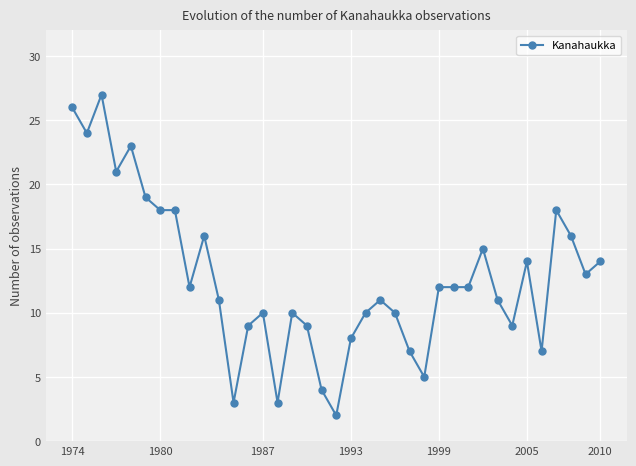

What is the difference between the second highest and second lowest values?

23